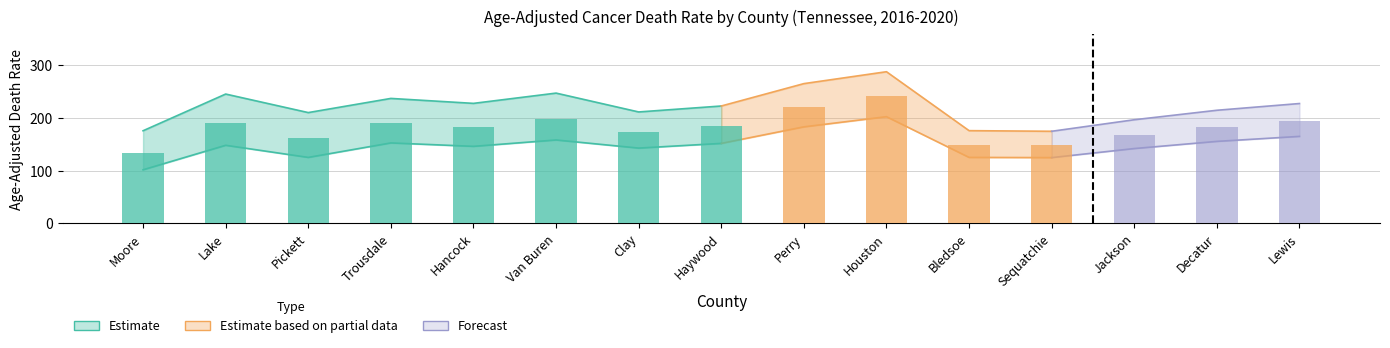

What is the label of the 9th bar from the right?

Clay